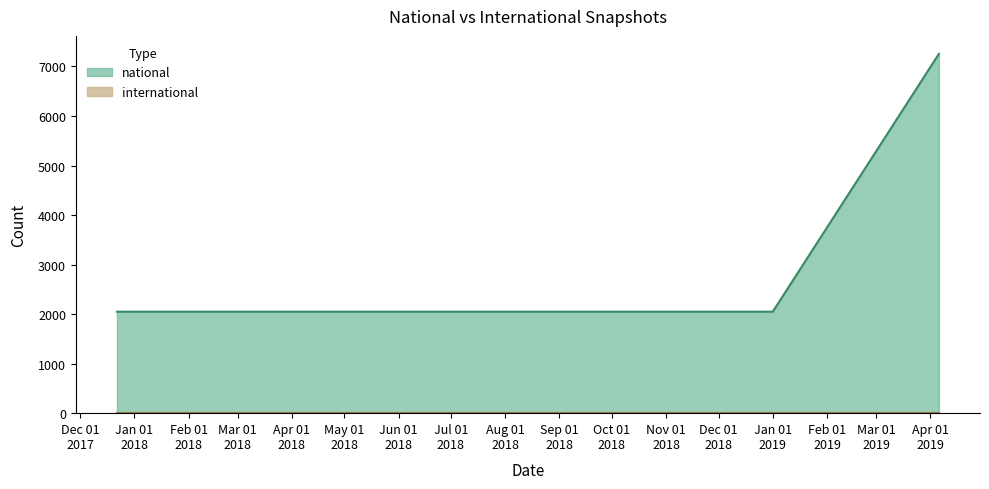

What is the value of the national point at the 1st from the left?

2049